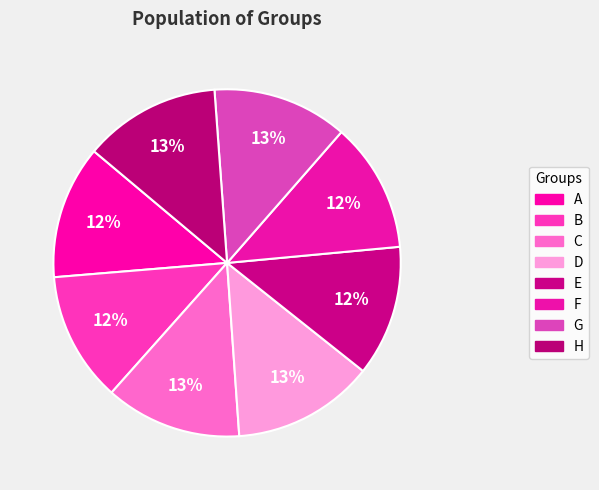

How many segments does this pie chart have?

8